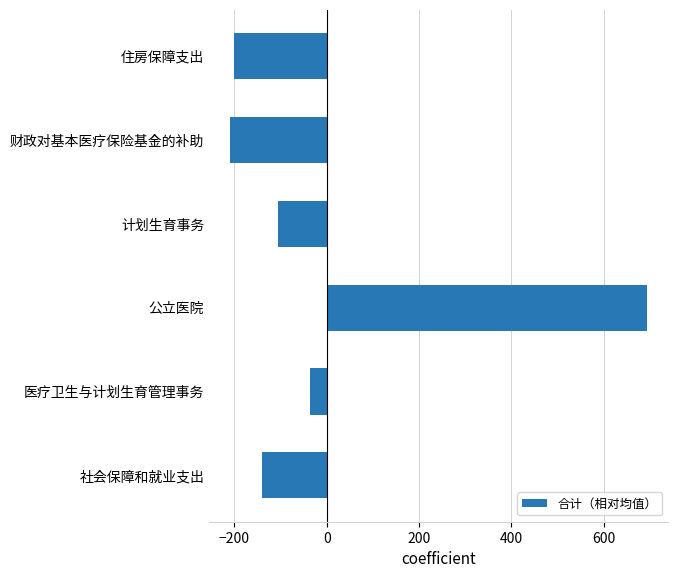

Does the chart contain stacked bars?

No